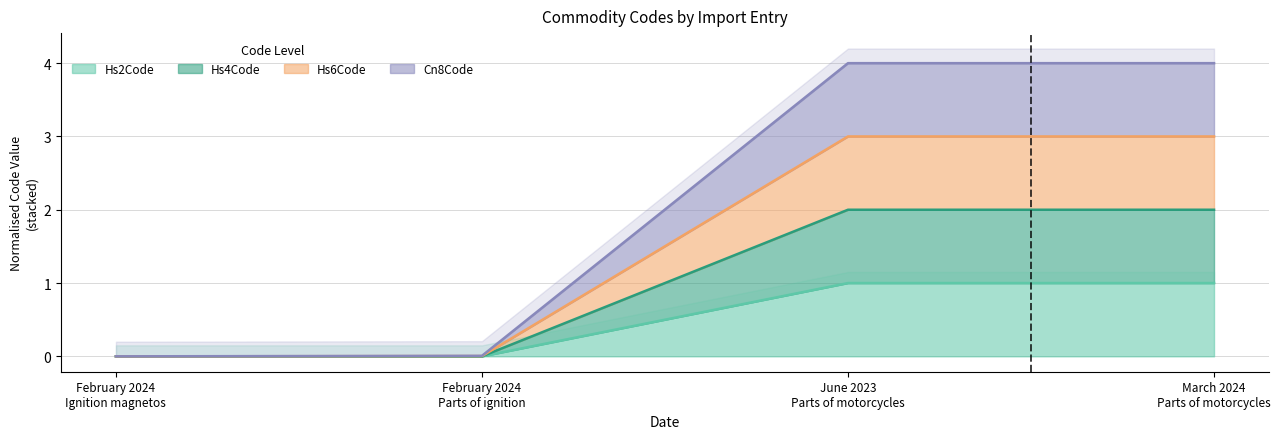

What are all the series names shown in the legend?

Hs2Code, Hs4Code, Hs6Code, Cn8Code